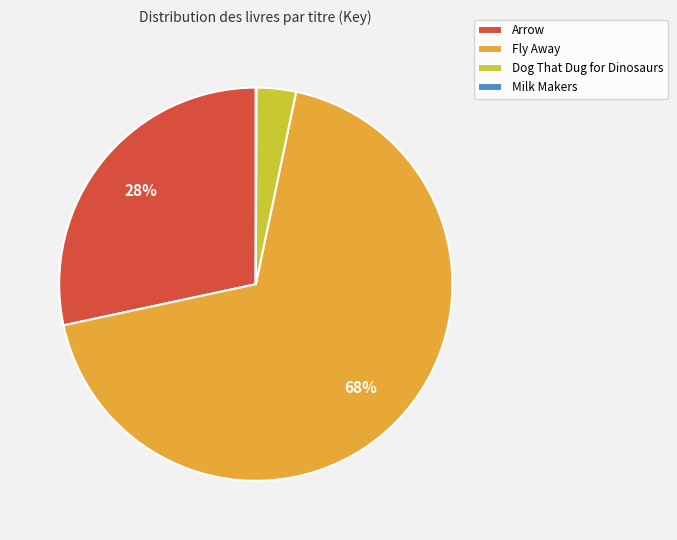

The Fly Away slice represents 54% of the pie. True or false?

False